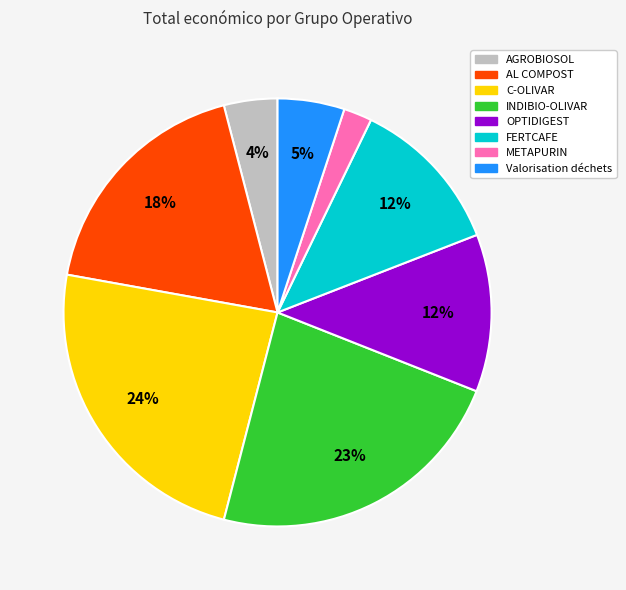

To the nearest percent, what is the difference between the largest and smallest slice percentages?

22%